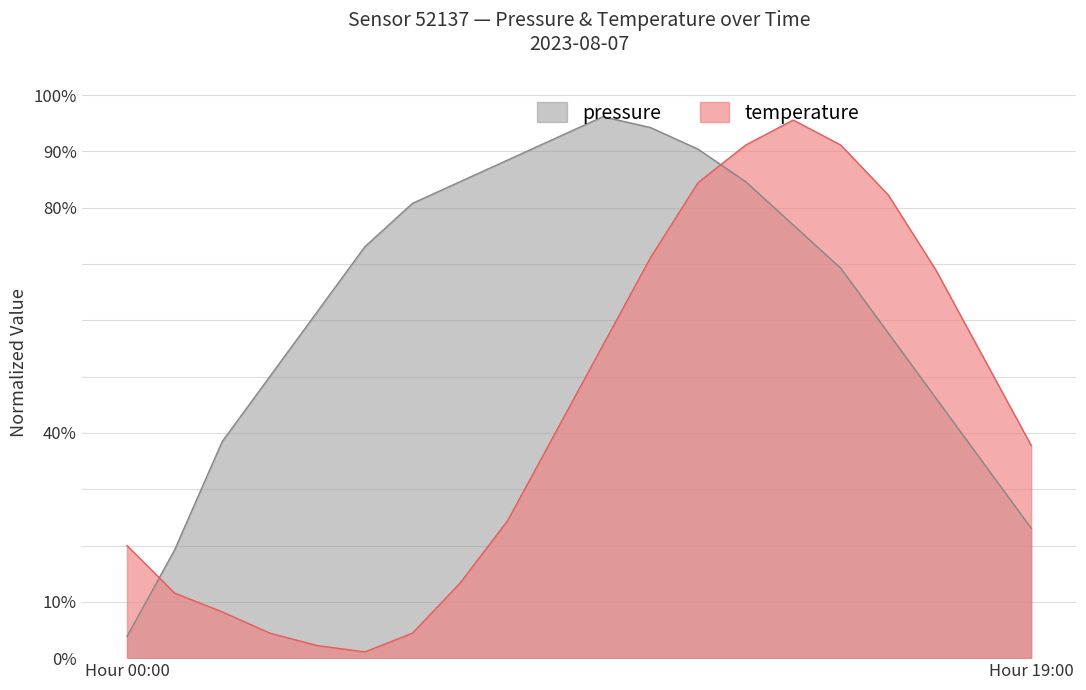

Count the number of data series in this chart.

2